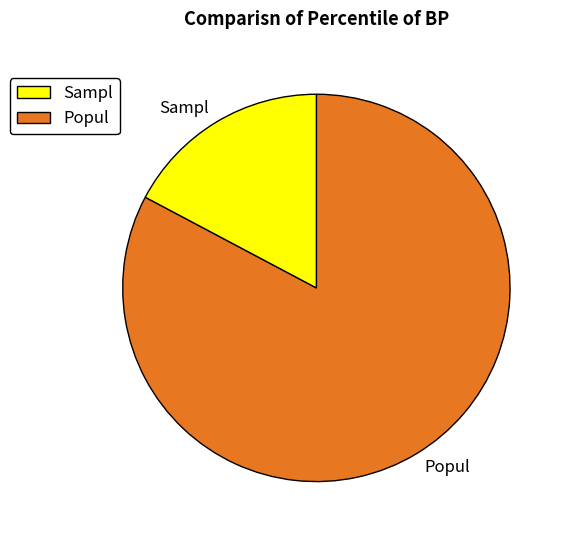

Between Popul and Sampl, which is larger?

Popul